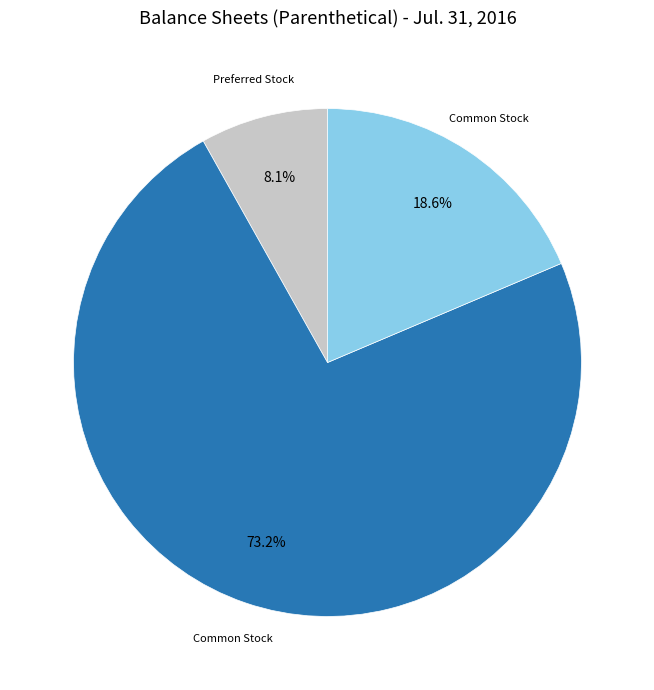

Is there a majority slice in this chart?

Yes